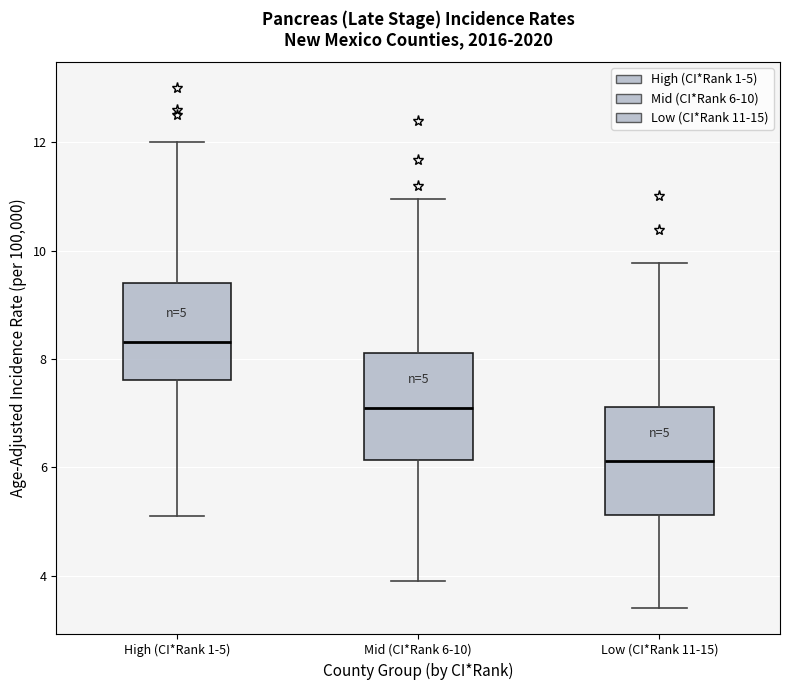

Which box has the highest median line?

High (CI*Rank 1-5)